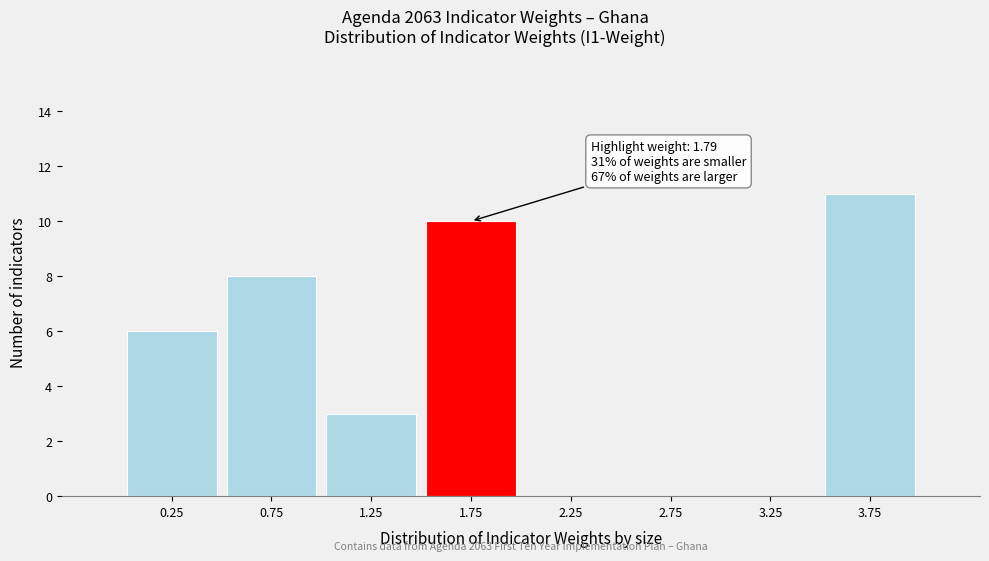

Which range on the x-axis has the tallest bar?

3.5 to 4.0